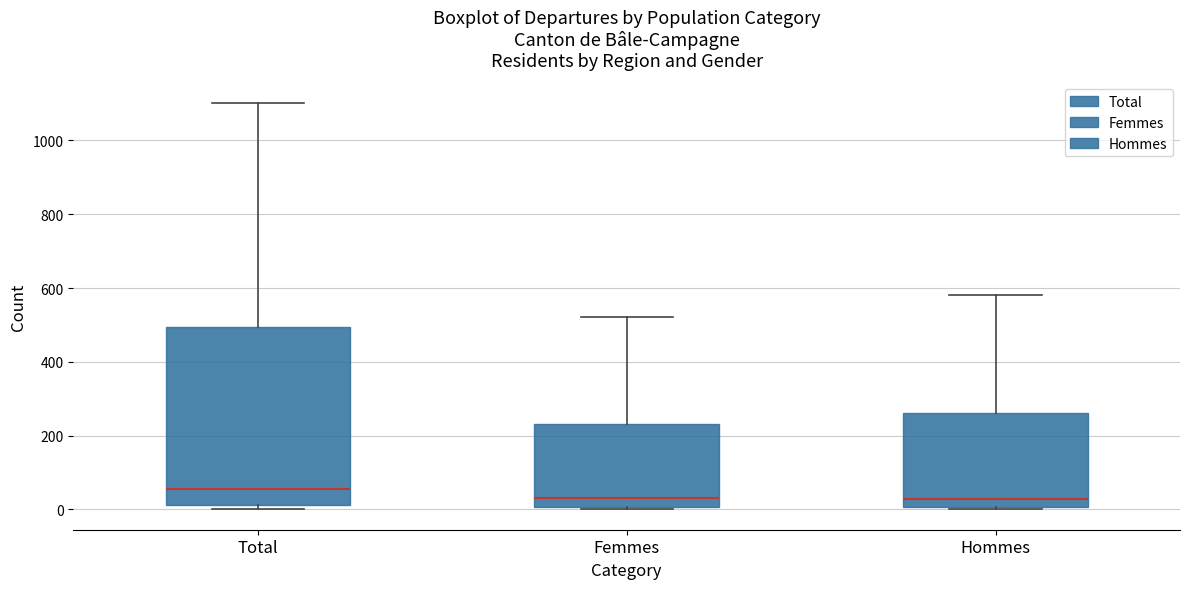

Which box is the tallest, from its lower edge to its upper edge?

Total